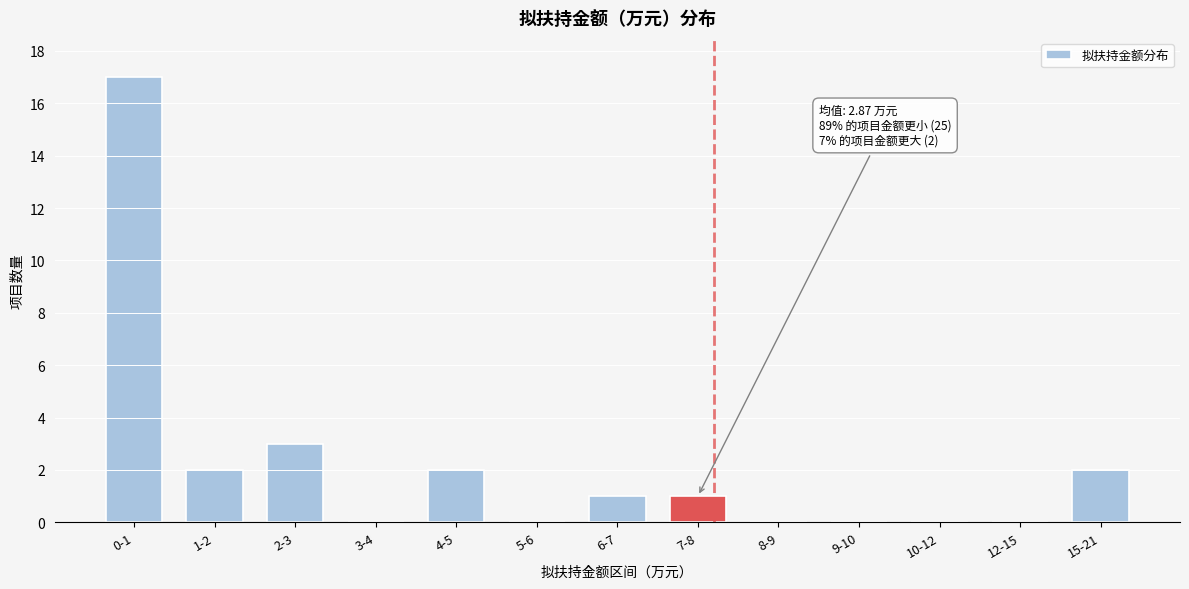

Reading left to right, transcribe all the data shown in this chart.

0-1=17	1-2=2	2-3=3	3-4=0	4-5=2	5-6=0	6-7=1	7-8=1	8-9=0	9-10=0	10-12=0	12-15=0	15-21=2